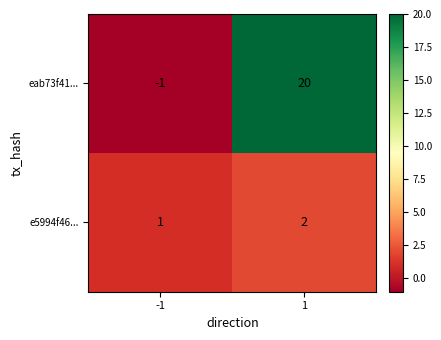

Count the number of data series in this chart.

2